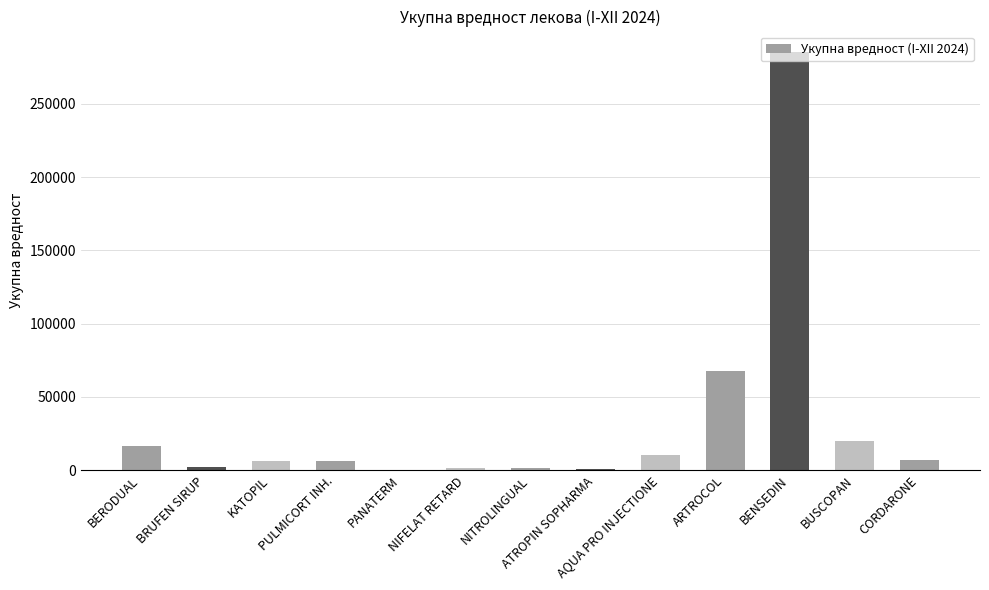

What is the maximum value shown in the chart?

285175.4